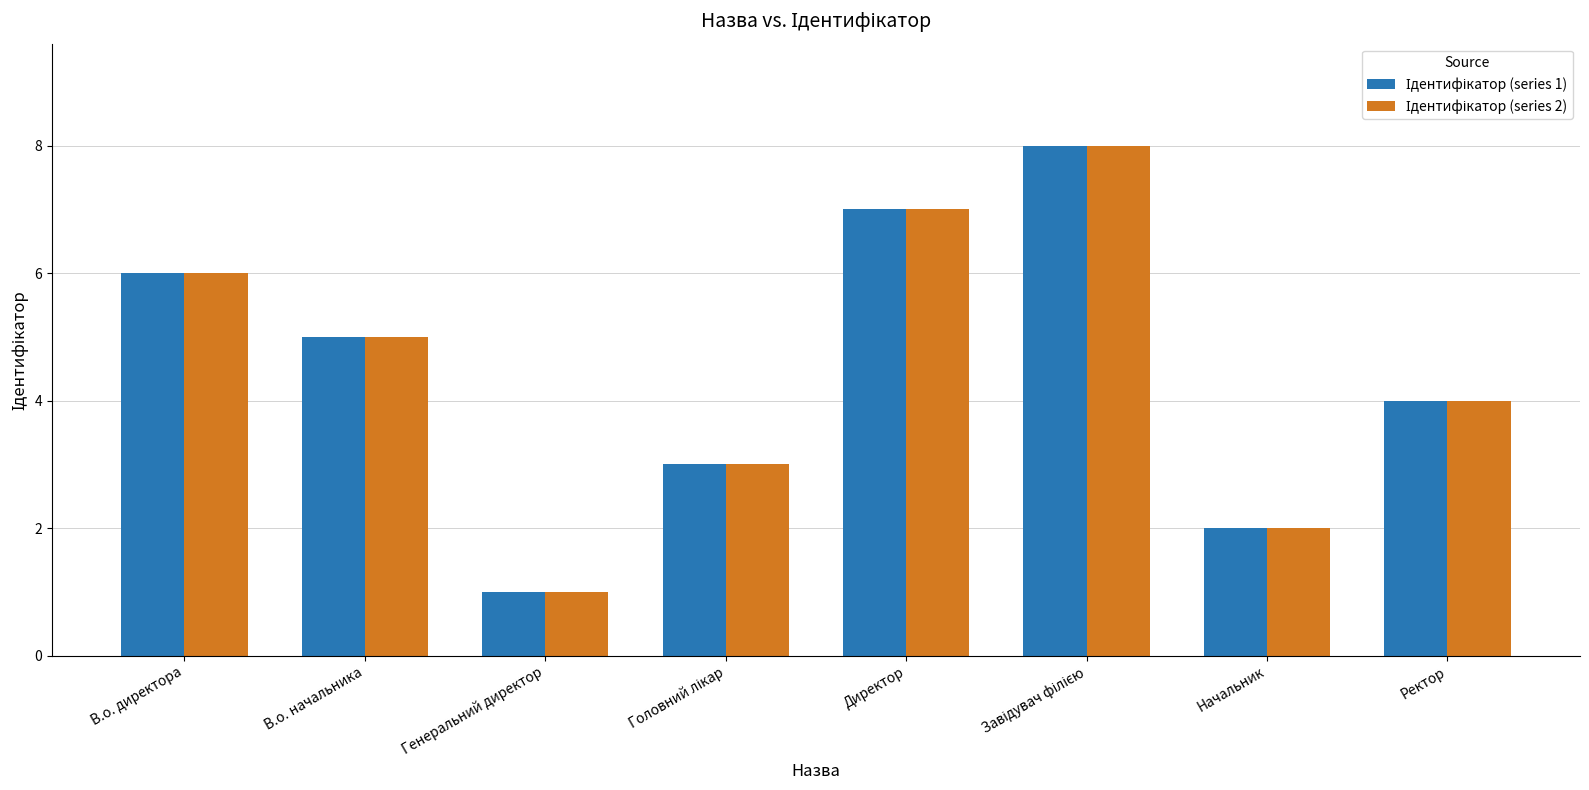

What is the greatest value displayed?

8